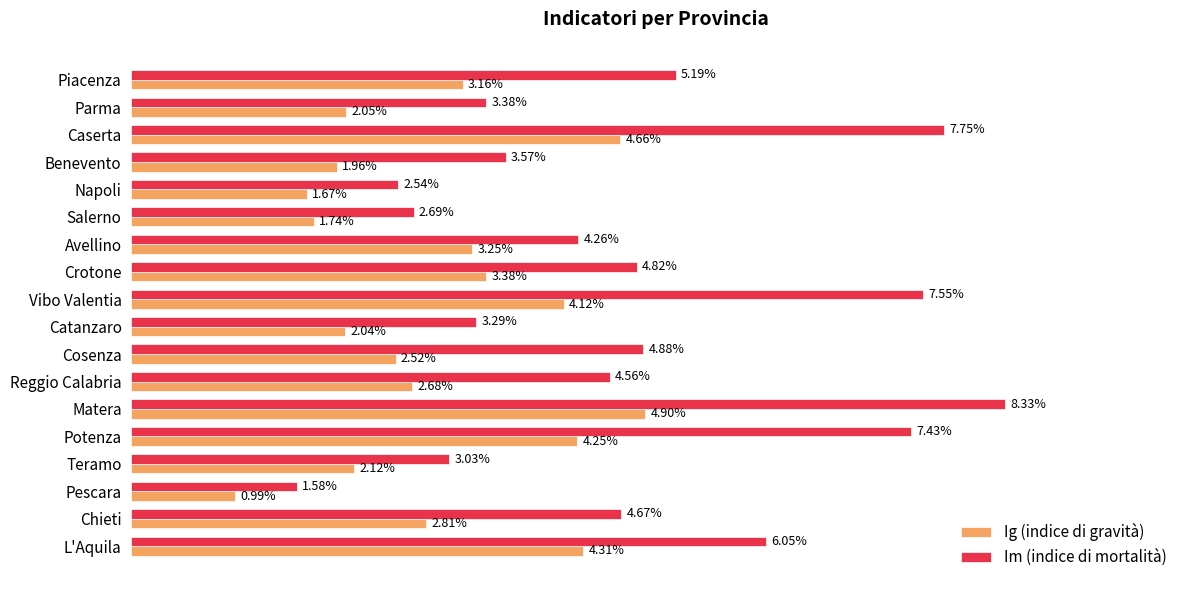

Which category has the lowest value across all series?

Pescara